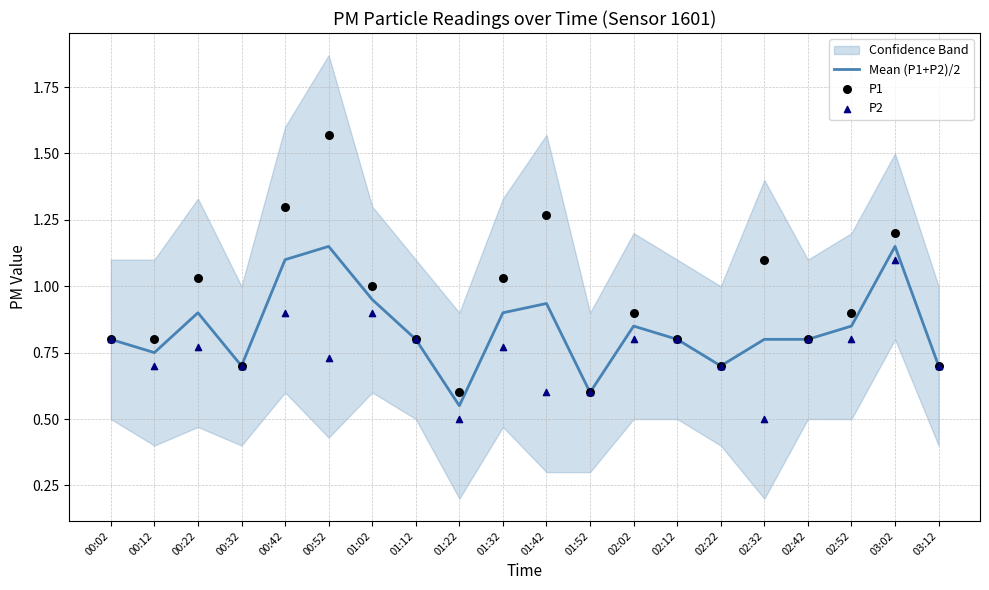

Which series reaches the minimum Y coordinate?

P2